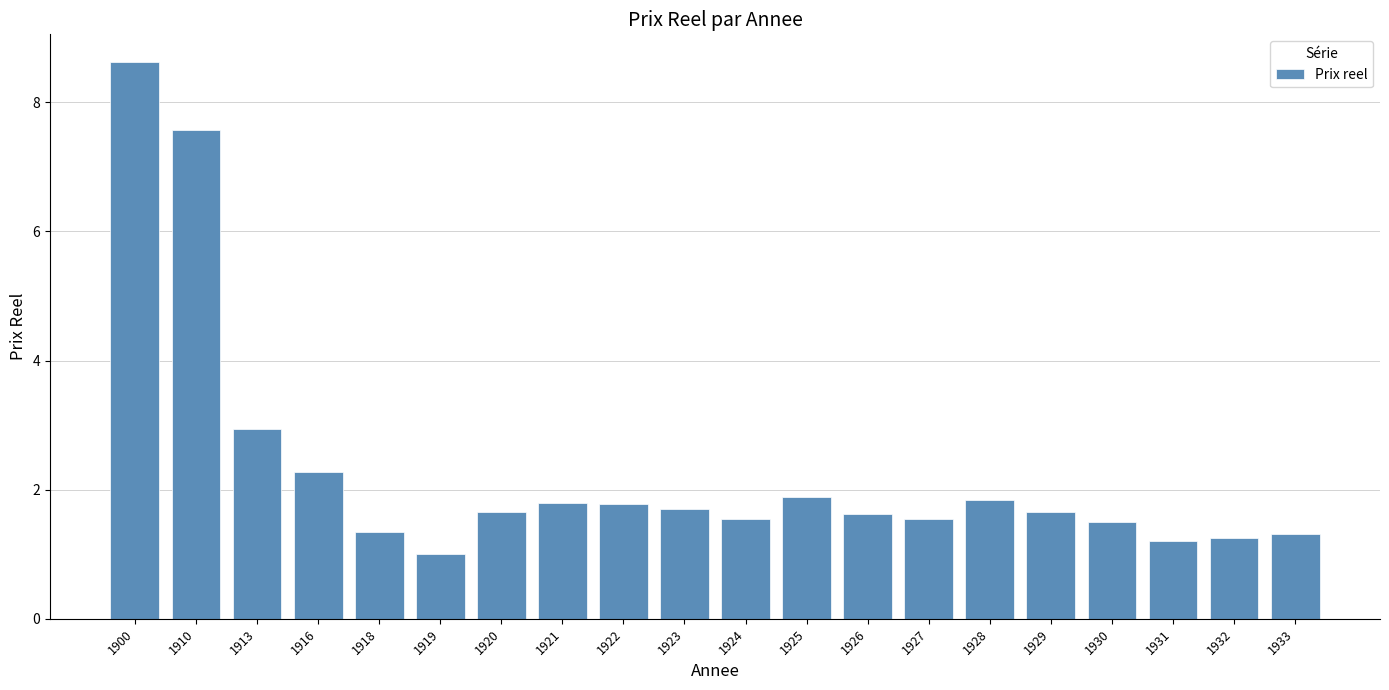

Is it true that the value at 1920 is 1.7?

True